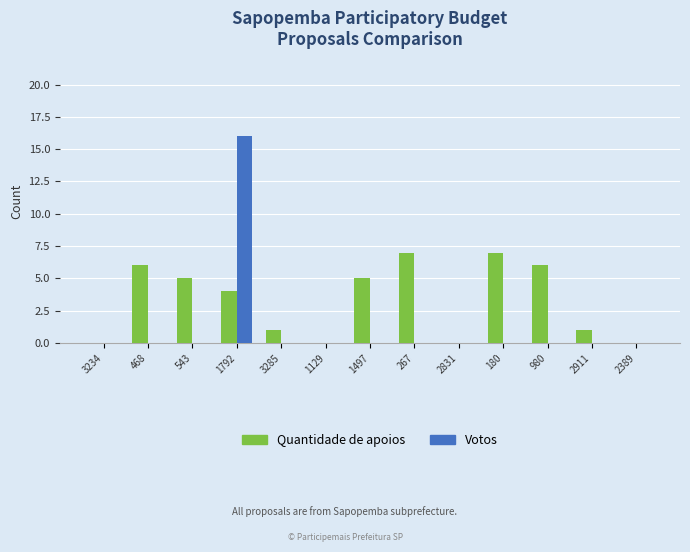

What is the sum of the Quantidade de apoios values at 980 and 1497?

11